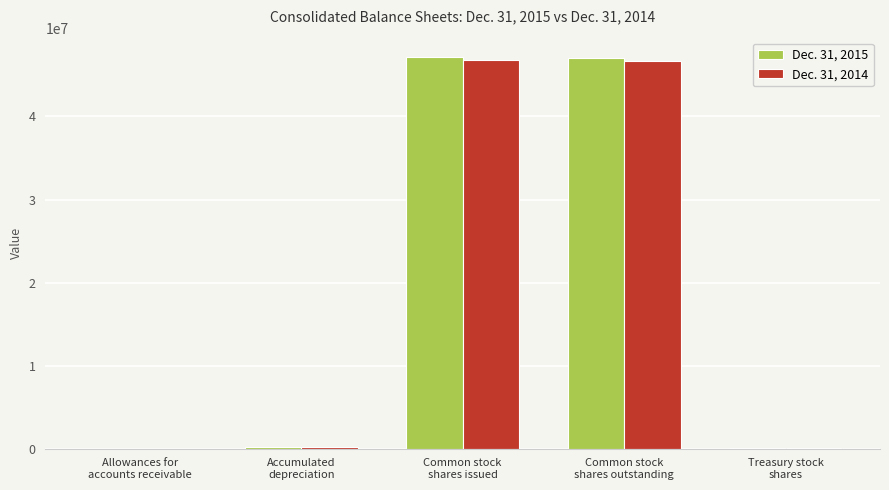

What is the sum of the Dec. 31, 2015 values at Accumulated
depreciation and Common stock
shares outstanding?

47231457